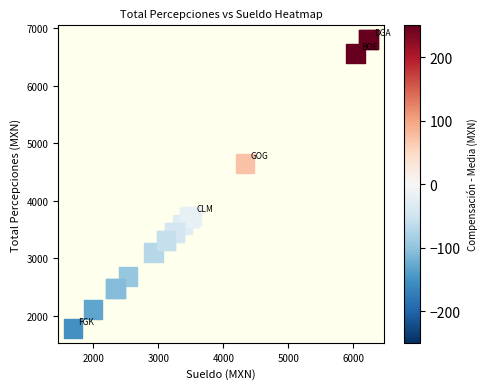

What Y value in the scatter plot is closest to 4289?

4652.5